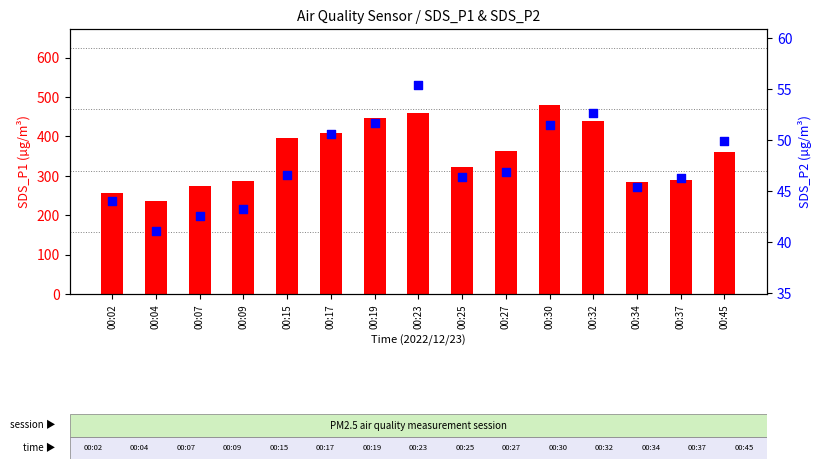

At which category is the sum across all series the highest?

00:30